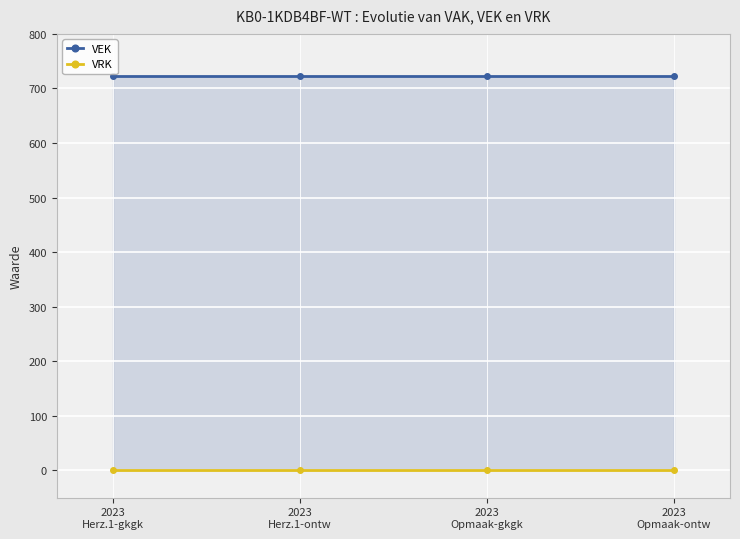

Is the value of VRK at 2023
Herz.1-ontw greater than the value of VEK at 2023
Opmaak-ontw?

No